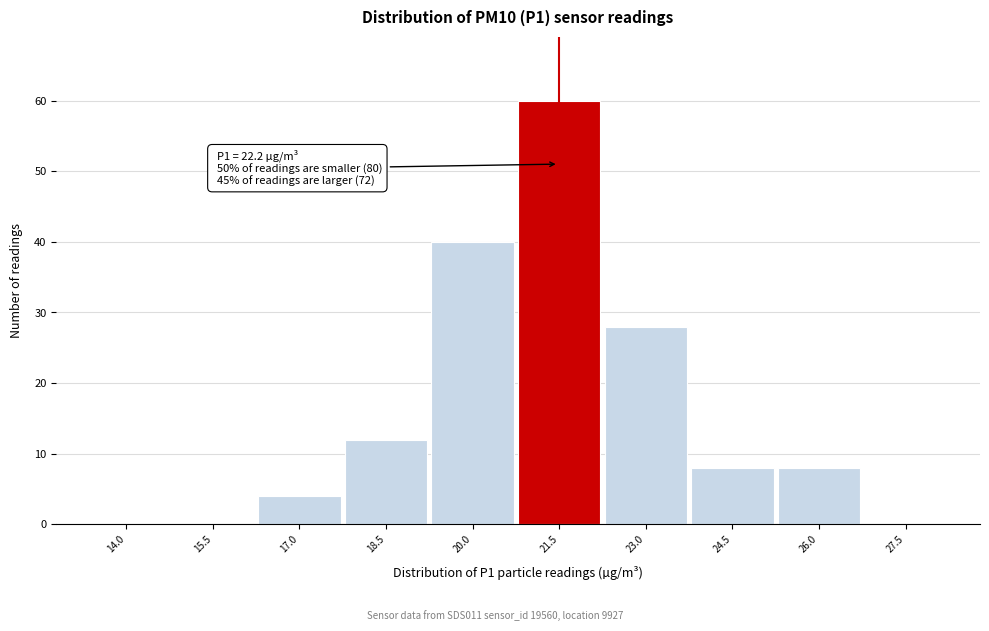

Reading right to left, extract all data points from this chart.

27.5=0	26.0=8	24.5=8	23.0=28	21.5=60	20.0=40	18.5=12	17.0=4	15.5=0	14.0=0